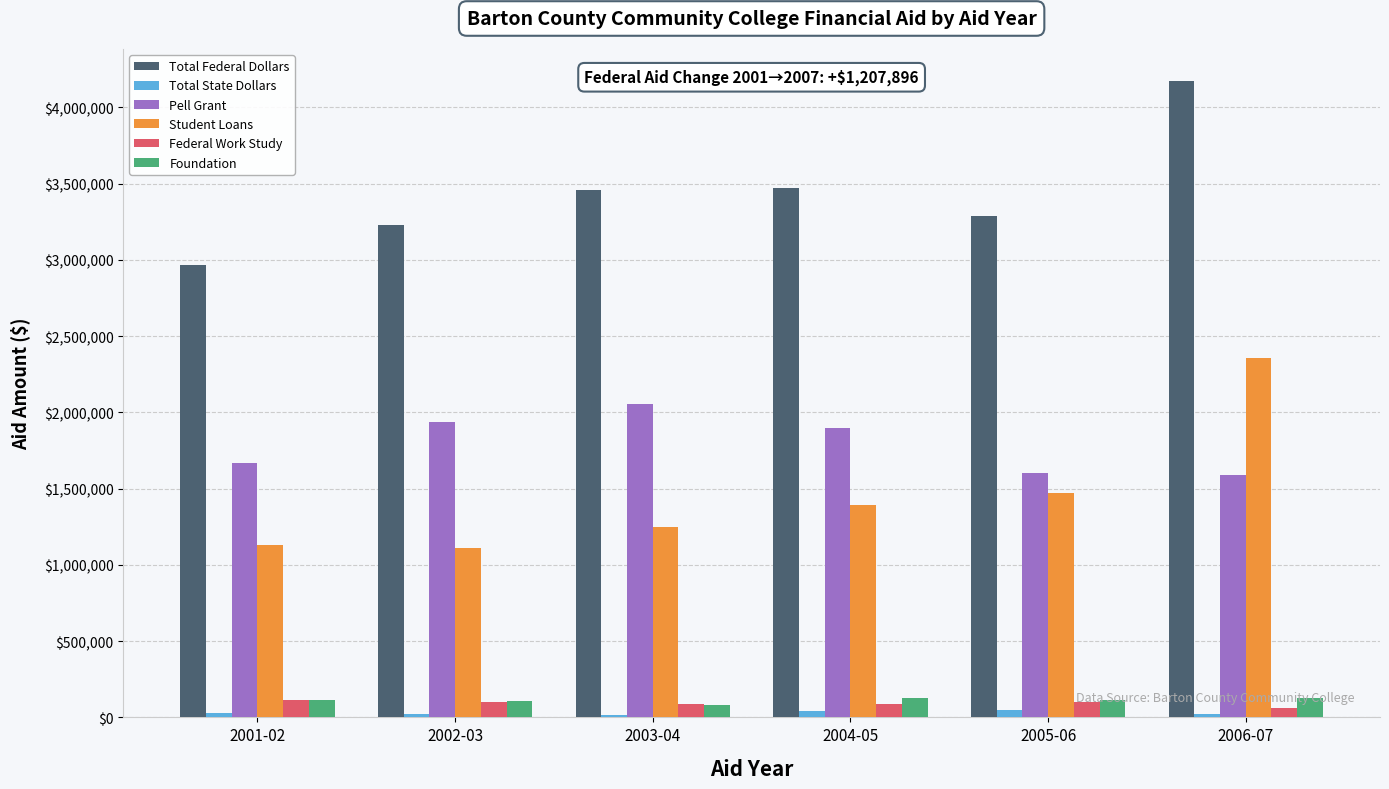

Count the number of categories in the chart.

6